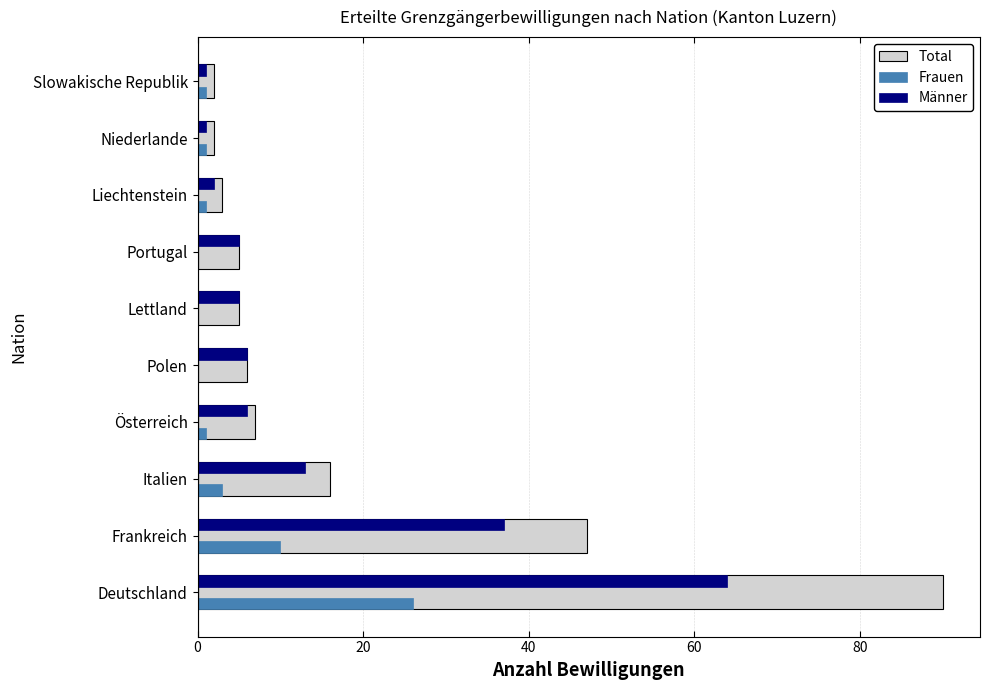

What is the sum of all Total values?

183